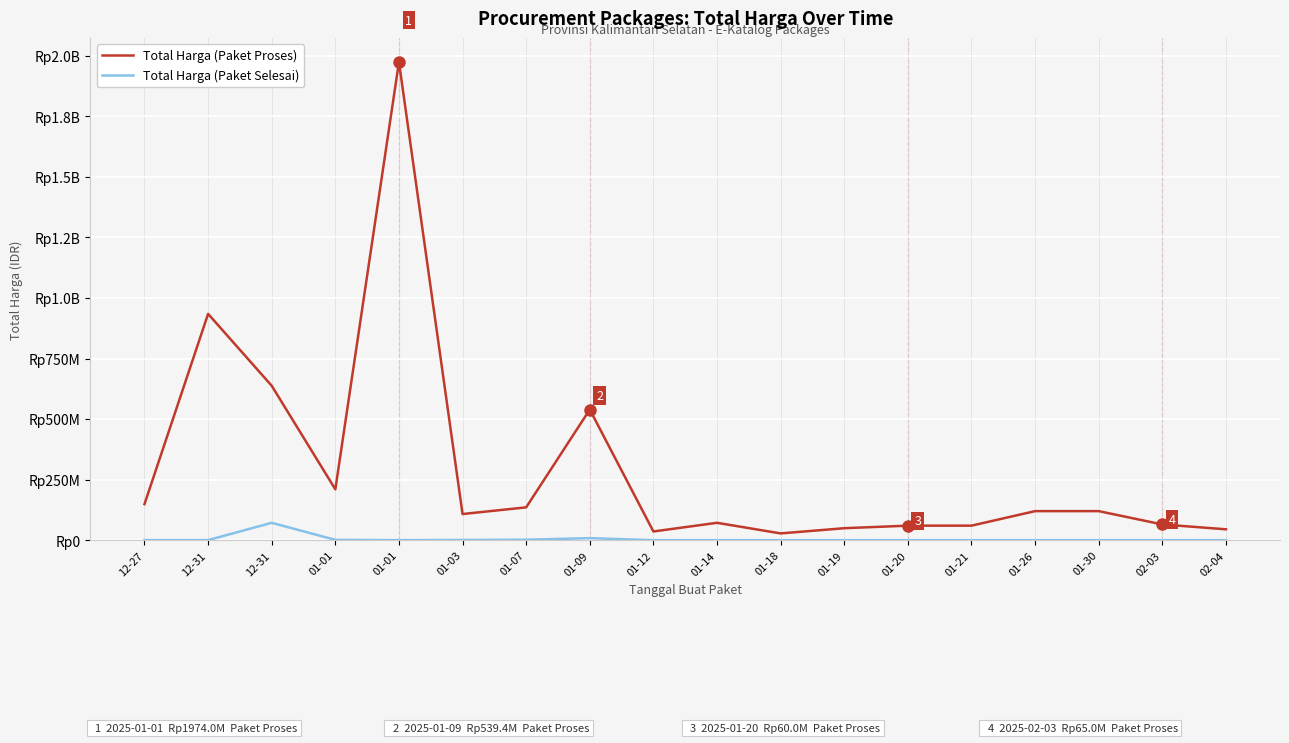

Does the chart display data point markers on the line(s)?

No